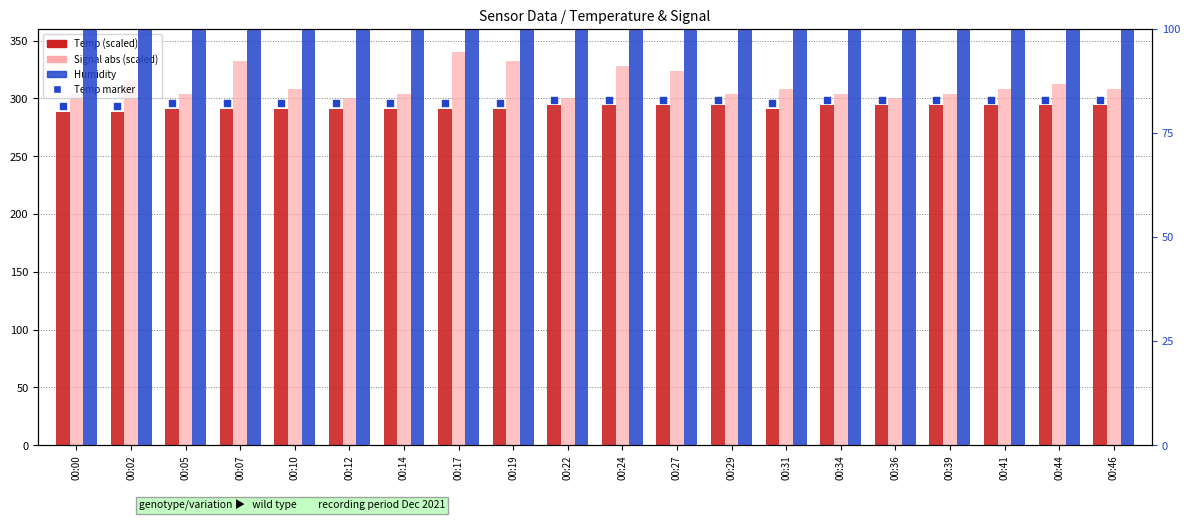

At which category is the sum across all series the highest?

00:17